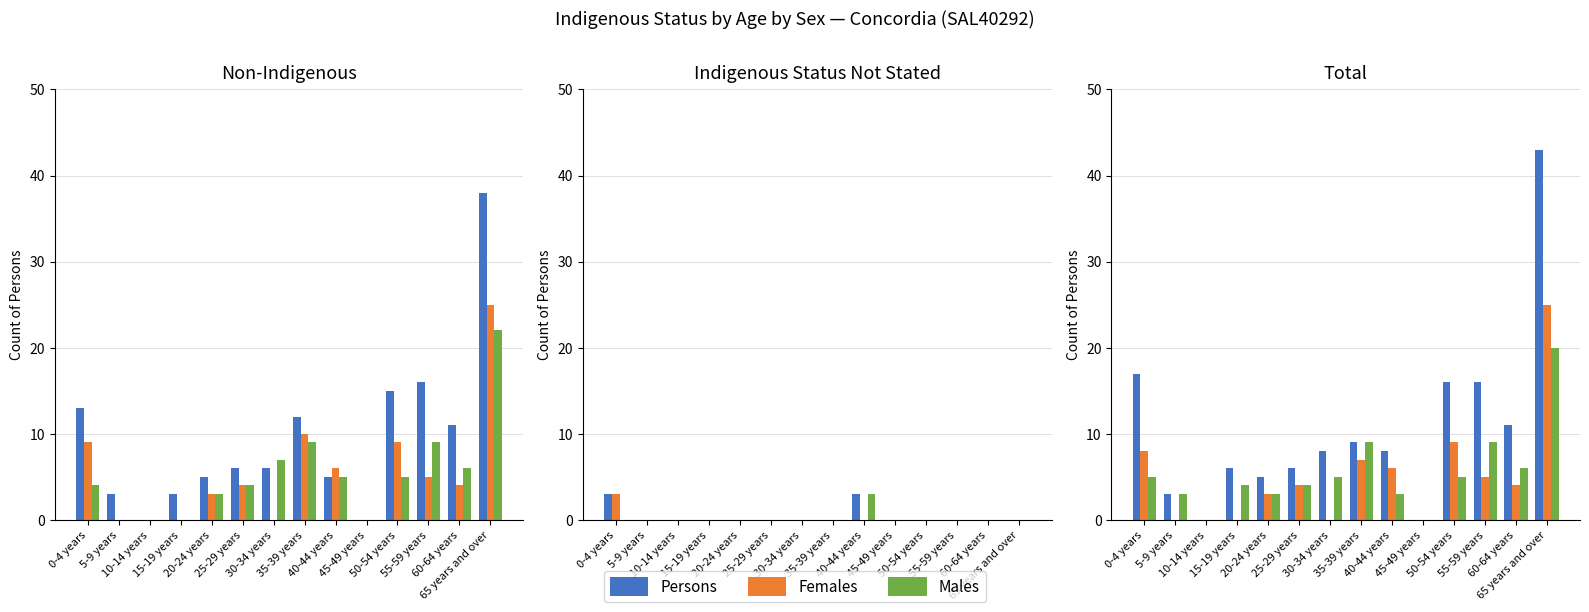

Which has a higher value, 5-9 years or 55-59 years?

55-59 years